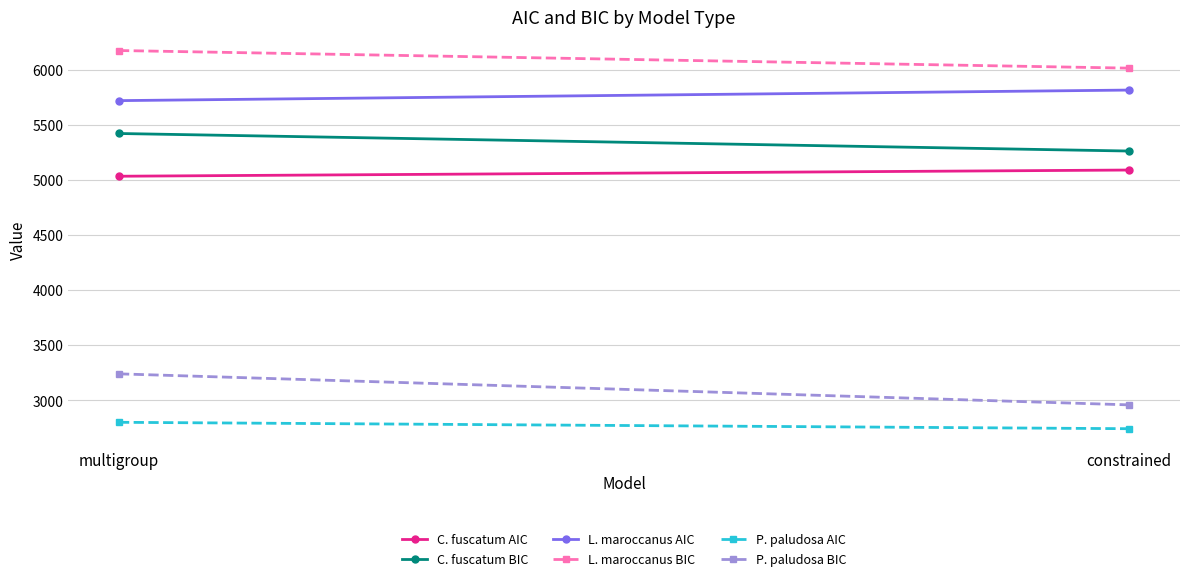

What is the difference between the highest and lowest values at constrained?

3271.7